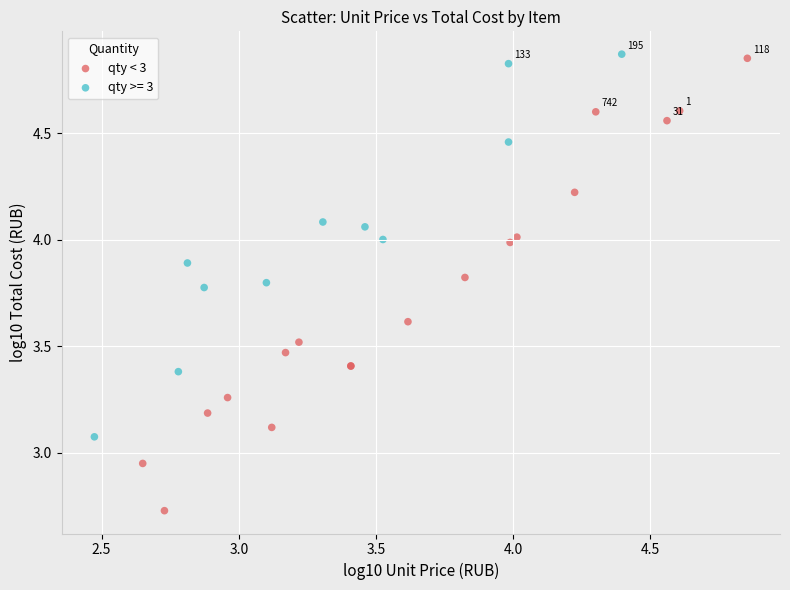

Which series reaches the minimum Y coordinate?

qty < 3